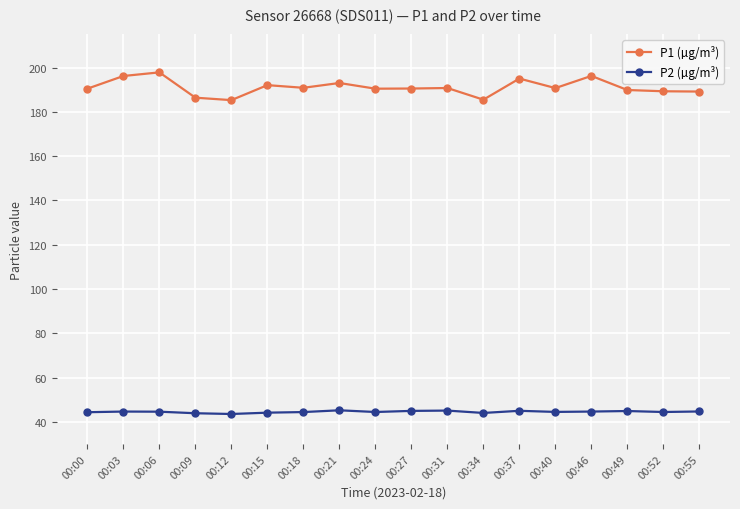

Which series changed the most between 00:40 and 00:46?

P1 (µg/m³)